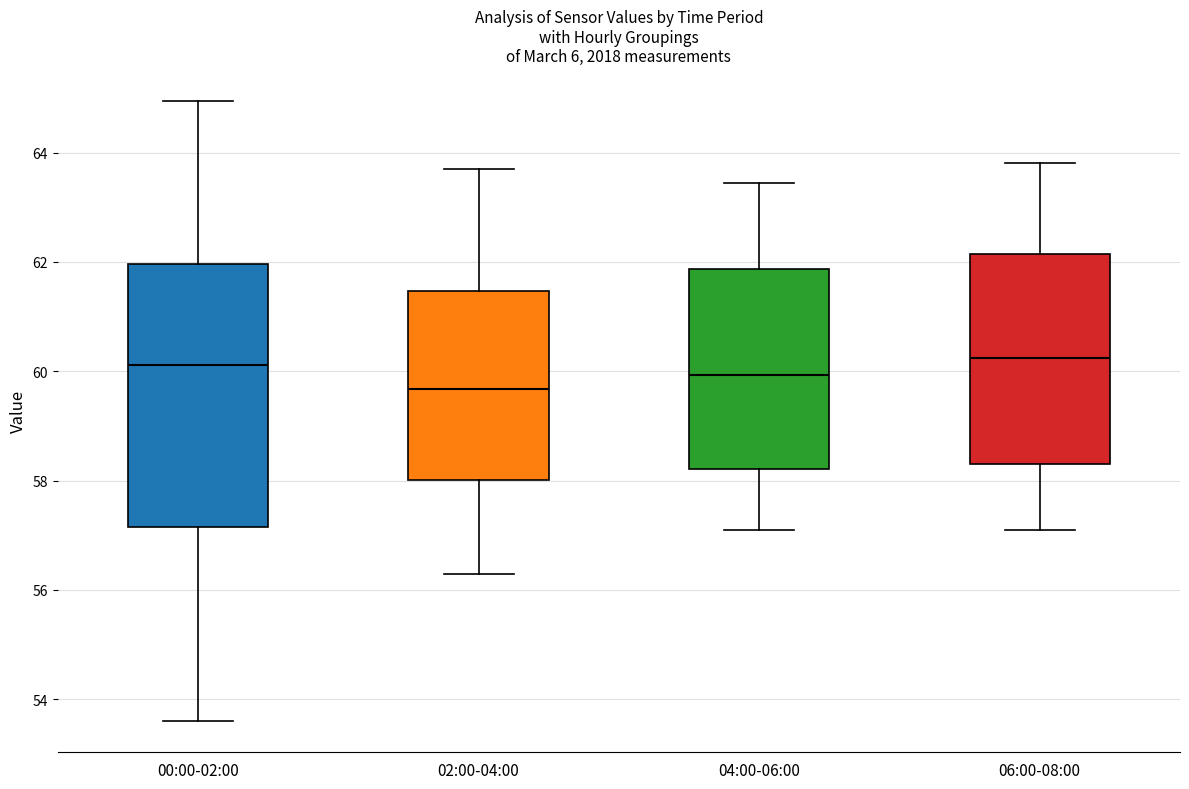

Reading left to right, transcribe this box plot: for each box, give where its median line is, the range the box spans, and where its two whiskers end, as read against the y-axis. The values are not printed on the chart, so give them approximately, as read against the axis.

00:00-02:00: median 60.2, box 57.2 to 62.0, whiskers 53.6 to 65.0
02:00-04:00: median 59.6, box 58.0 to 61.4, whiskers 56.4 to 63.8
04:00-06:00: median 60.0, box 58.2 to 61.8, whiskers 57.2 to 63.4
06:00-08:00: median 60.2, box 58.4 to 62.2, whiskers 57.2 to 63.8